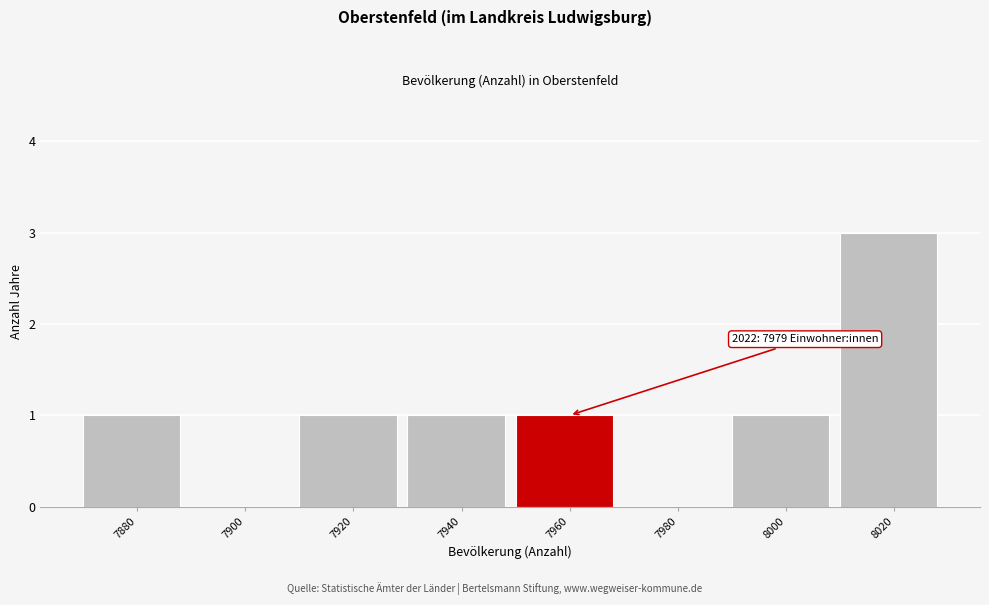

Reading right to left, transcribe all the data shown in this chart.

8020=3	8000=1	7980=0	7960=1	7940=1	7920=1	7900=0	7880=1